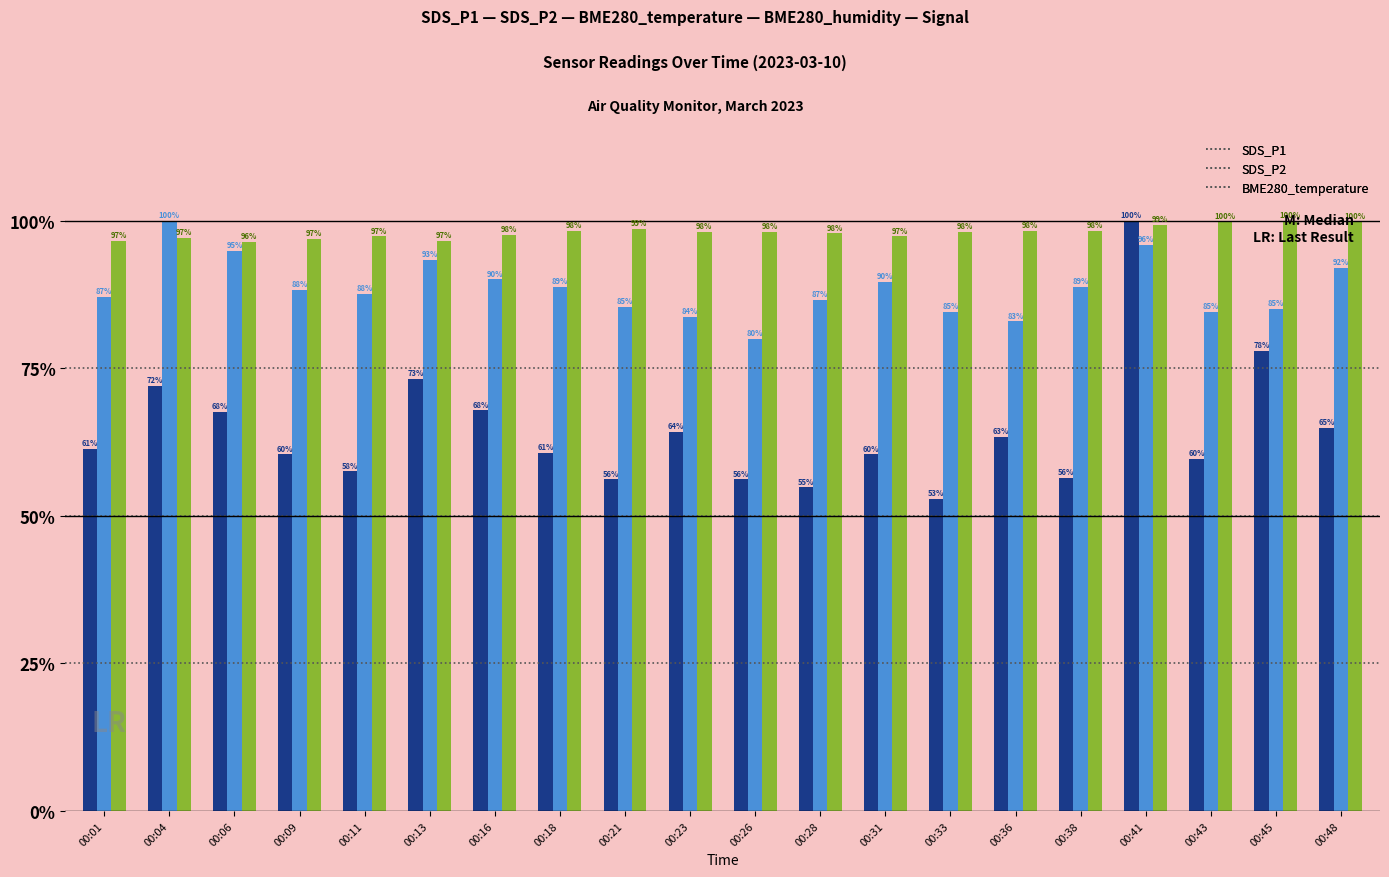

Is the value of SDS_P1 at 00:09 greater than the value of SDS_P2 at 00:26?

No